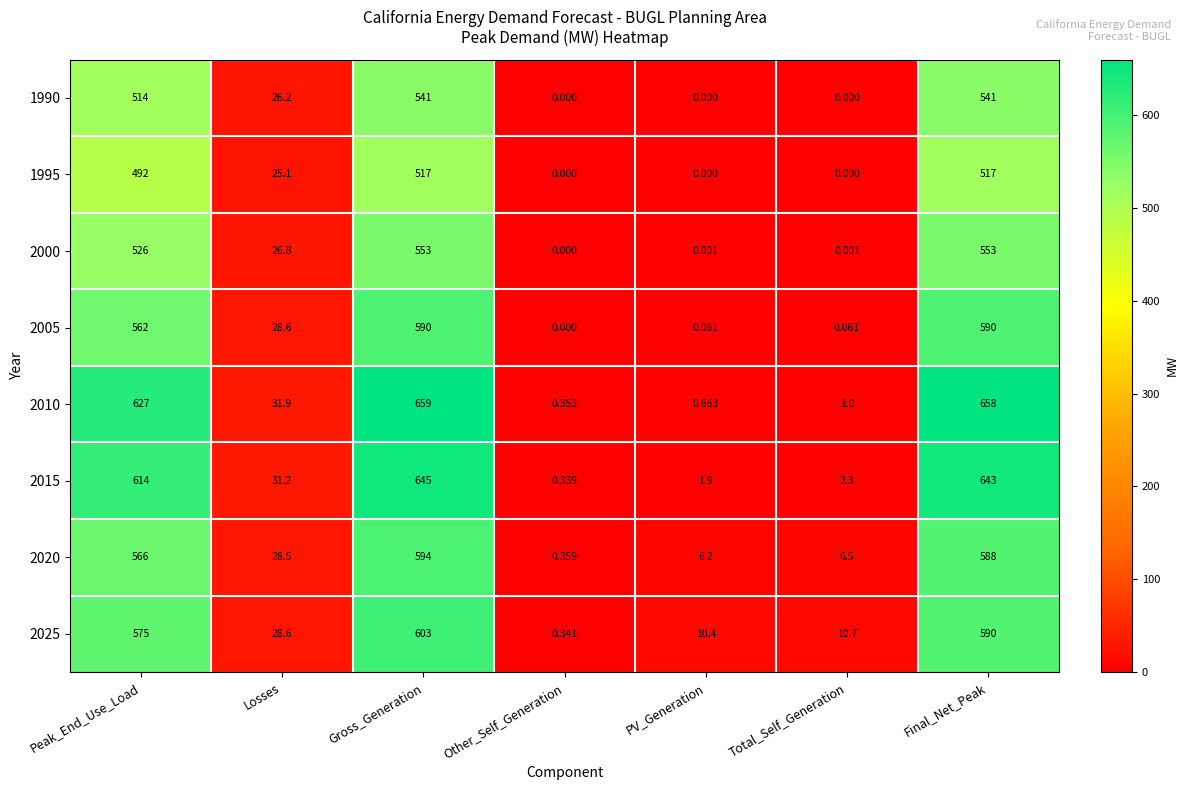

Rank the categories by 2020 value from lowest to highest.

Other_Self_Generation, PV_Generation, Total_Self_Generation, Losses, Peak_End_Use_Load, Final_Net_Peak, Gross_Generation